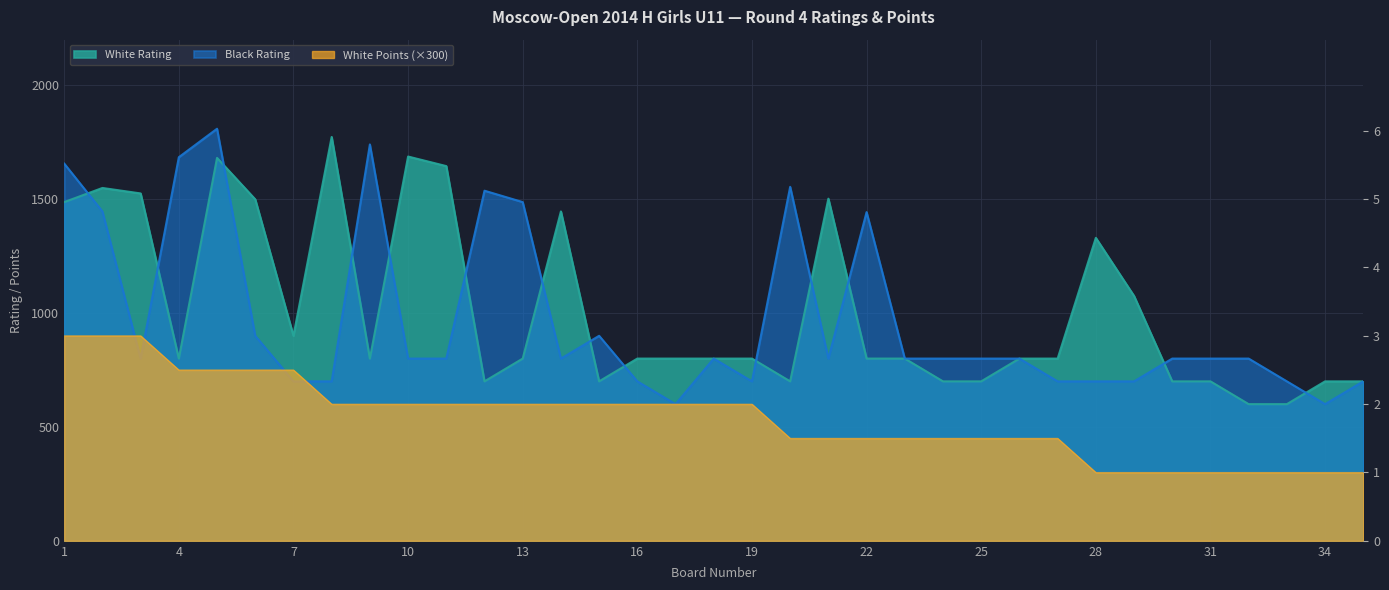

How many distinct data groups are displayed?

3